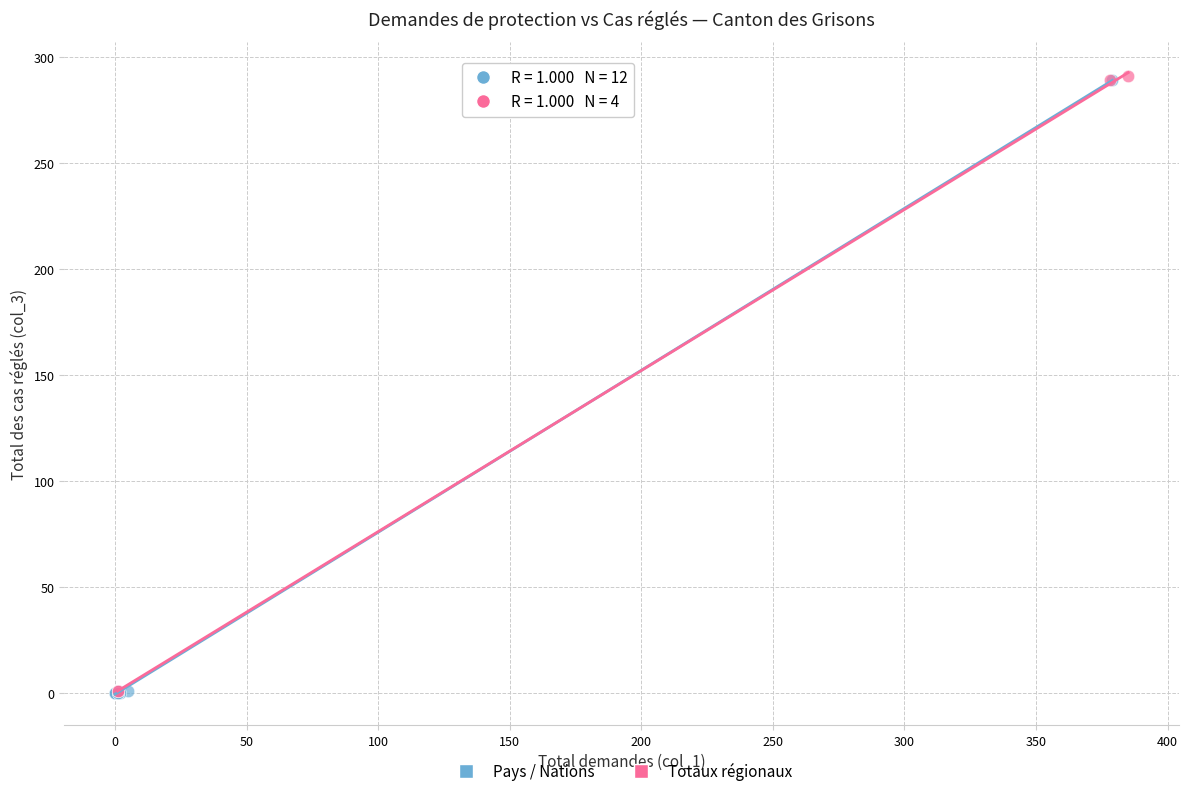

What are all the series names shown in the legend?

Pays / Nations, Totaux régionaux